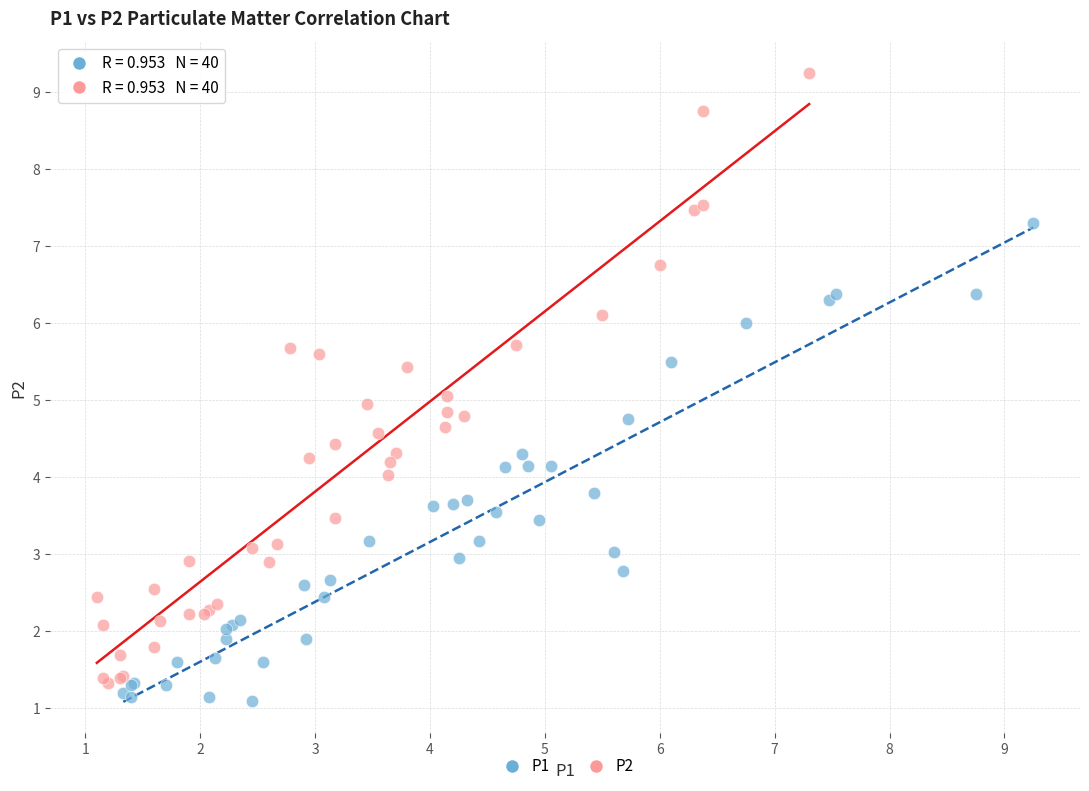

Which series has the largest Y range (max minus min)?

P2